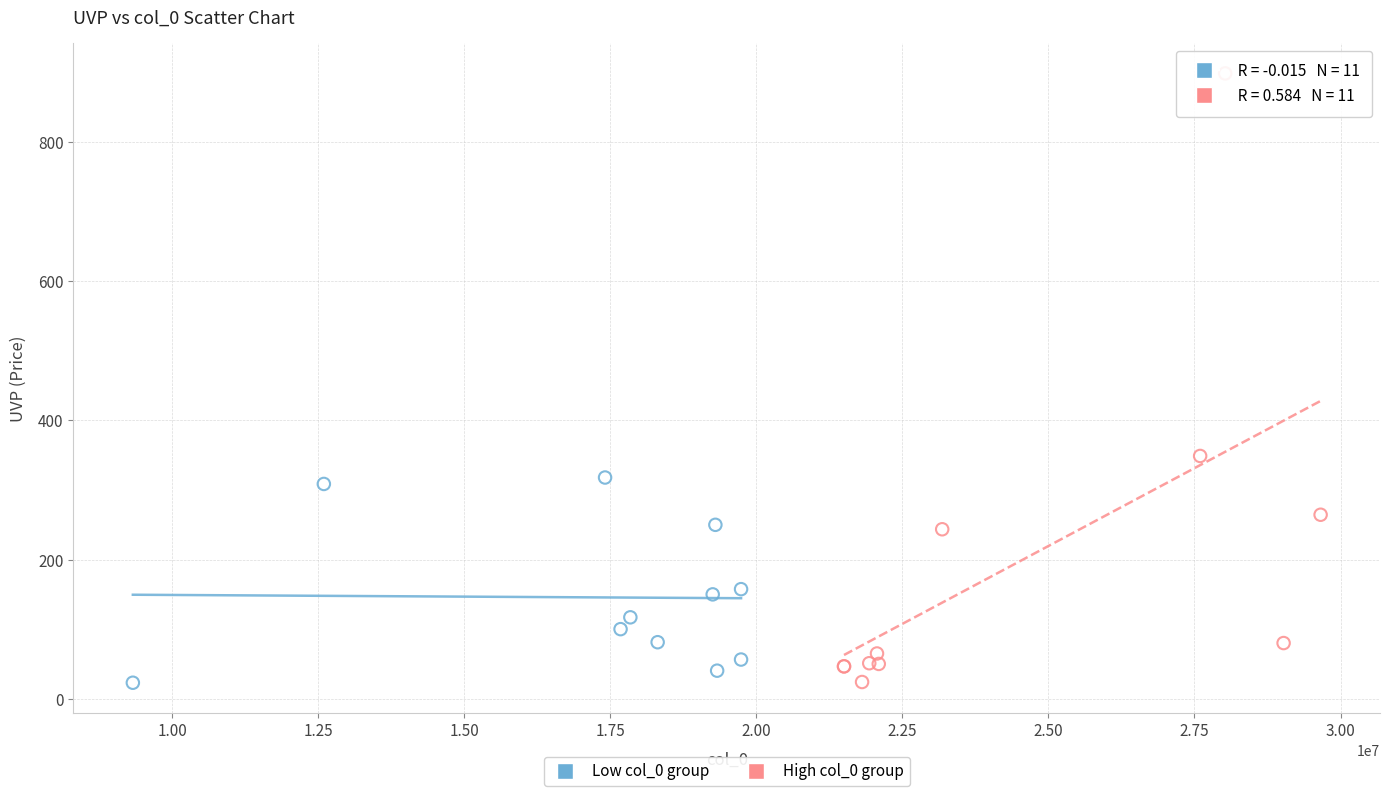

Which series contains the highest Y value?

High col_0 group